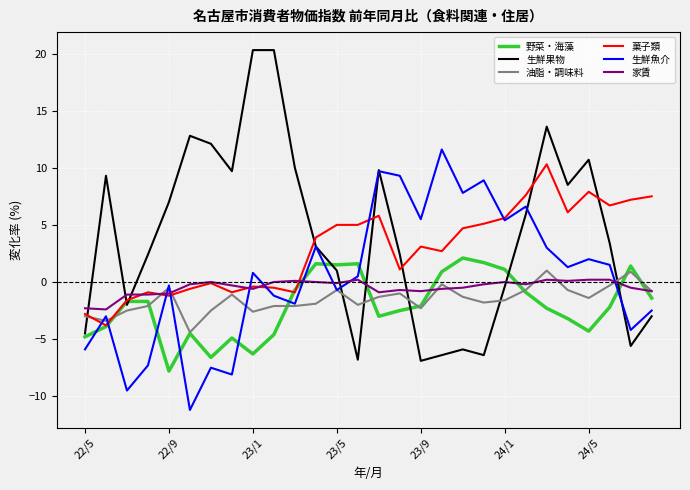

Which series has the largest range (max minus min)?

生鮮果物